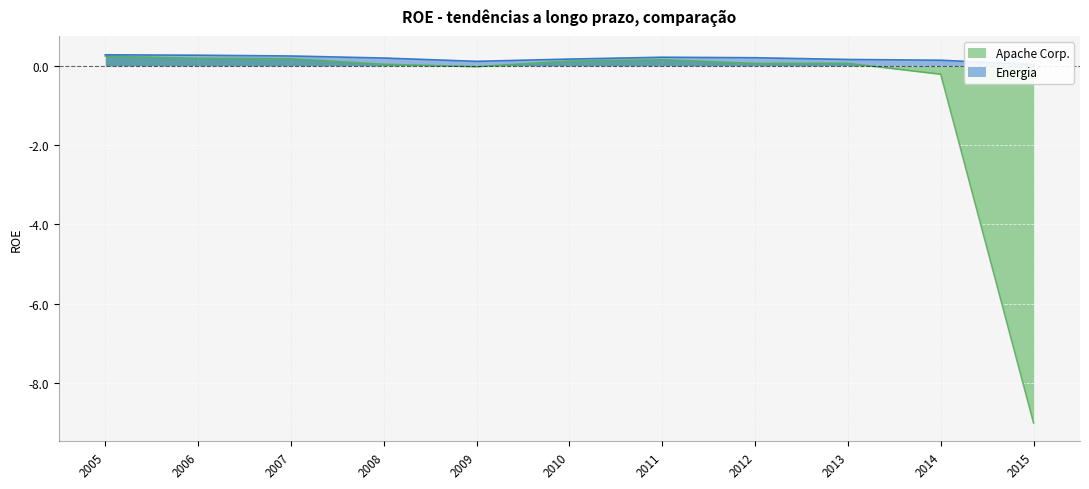

The Energia series shows 0.4 at 2011. True or false?

False